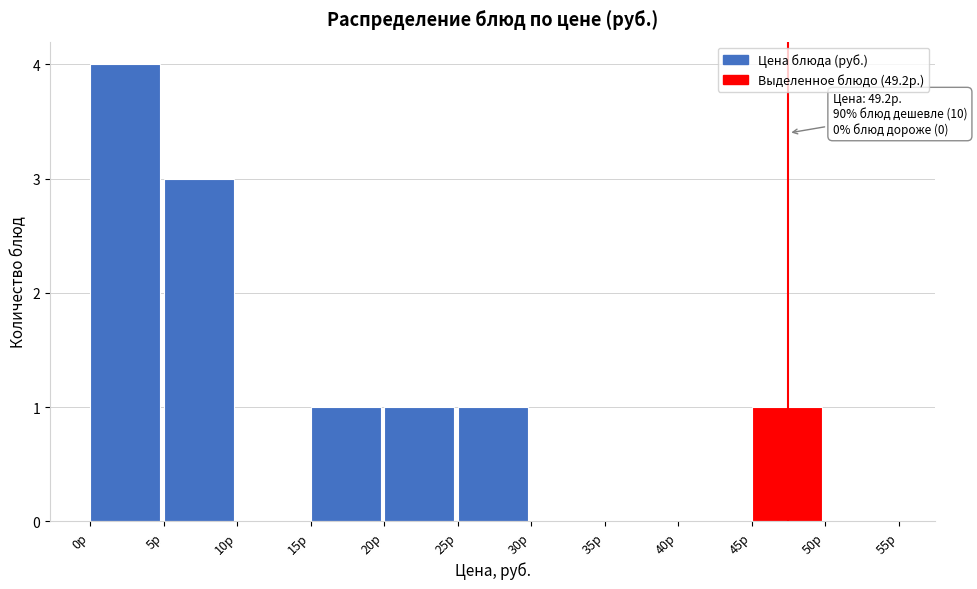

Over which range of the x-axis is the bar tallest?

0 to 5